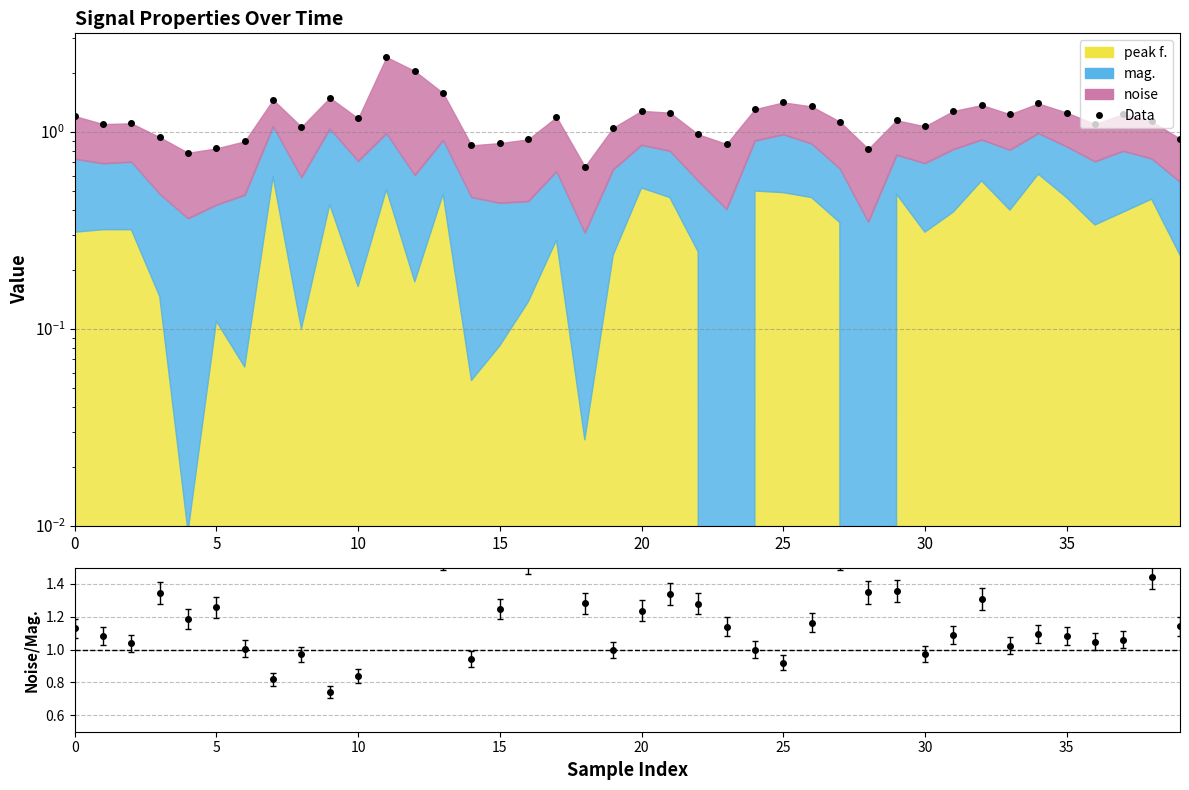

How many data points does each series have?

40